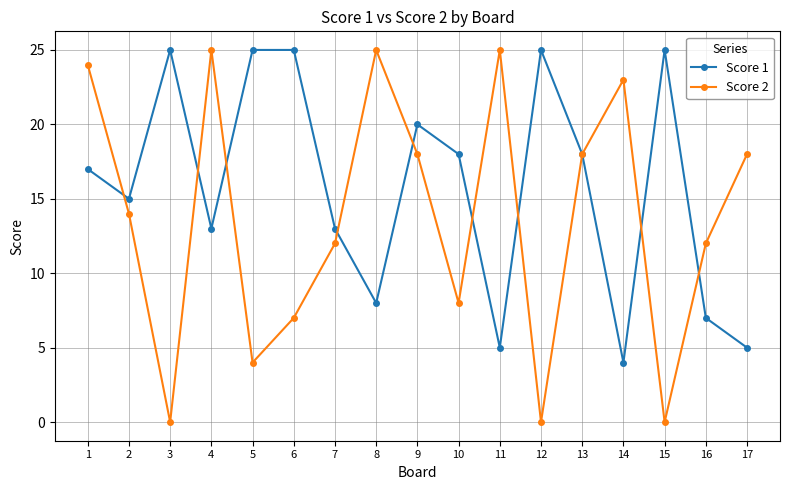

Reading right to left, what are all the values shown in this chart?

Score 1: 17=5	16=7	15=25	14=4	13=18	12=25	11=5	10=18	9=20	8=8	7=13	6=25	5=25	4=13	3=25	2=15	1=17
Score 2: 17=18	16=12	15=0	14=23	13=18	12=0	11=25	10=8	9=18	8=25	7=12	6=7	5=4	4=25	3=0	2=14	1=24